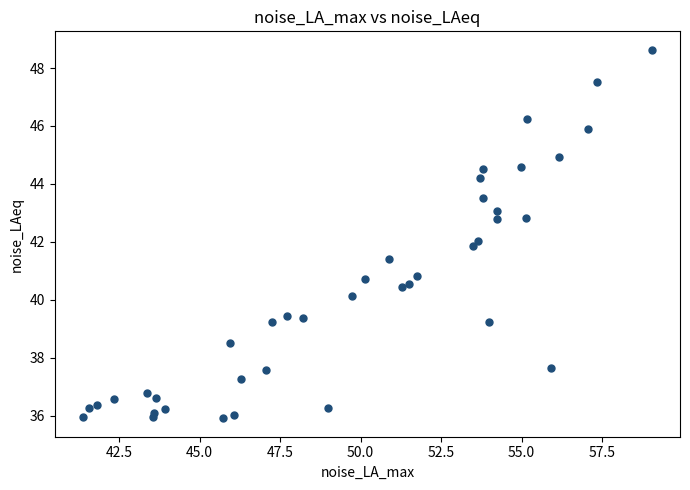

What is the range of X values (max minus min)?

17.7